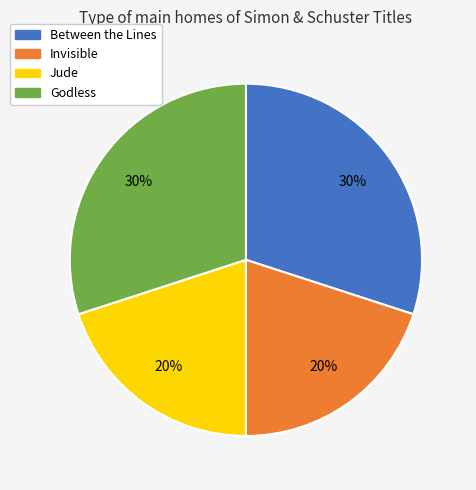

Count the number of slices in the pie.

4